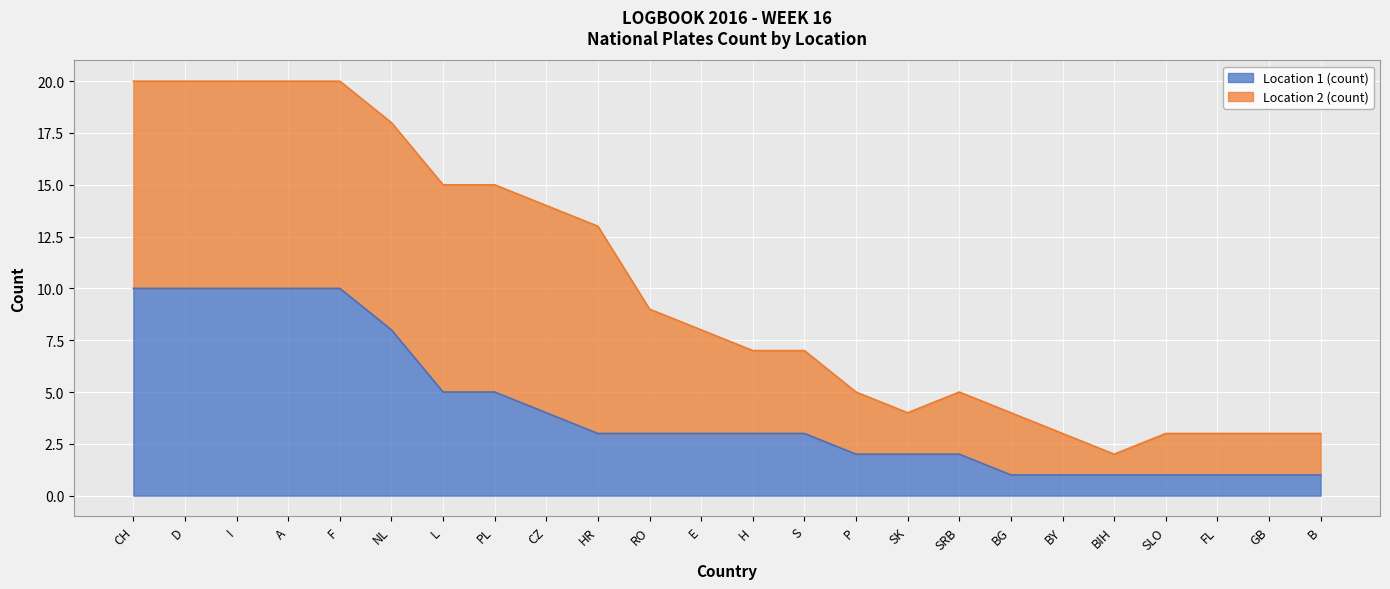

What is the label of the 16th point from the left?

SK